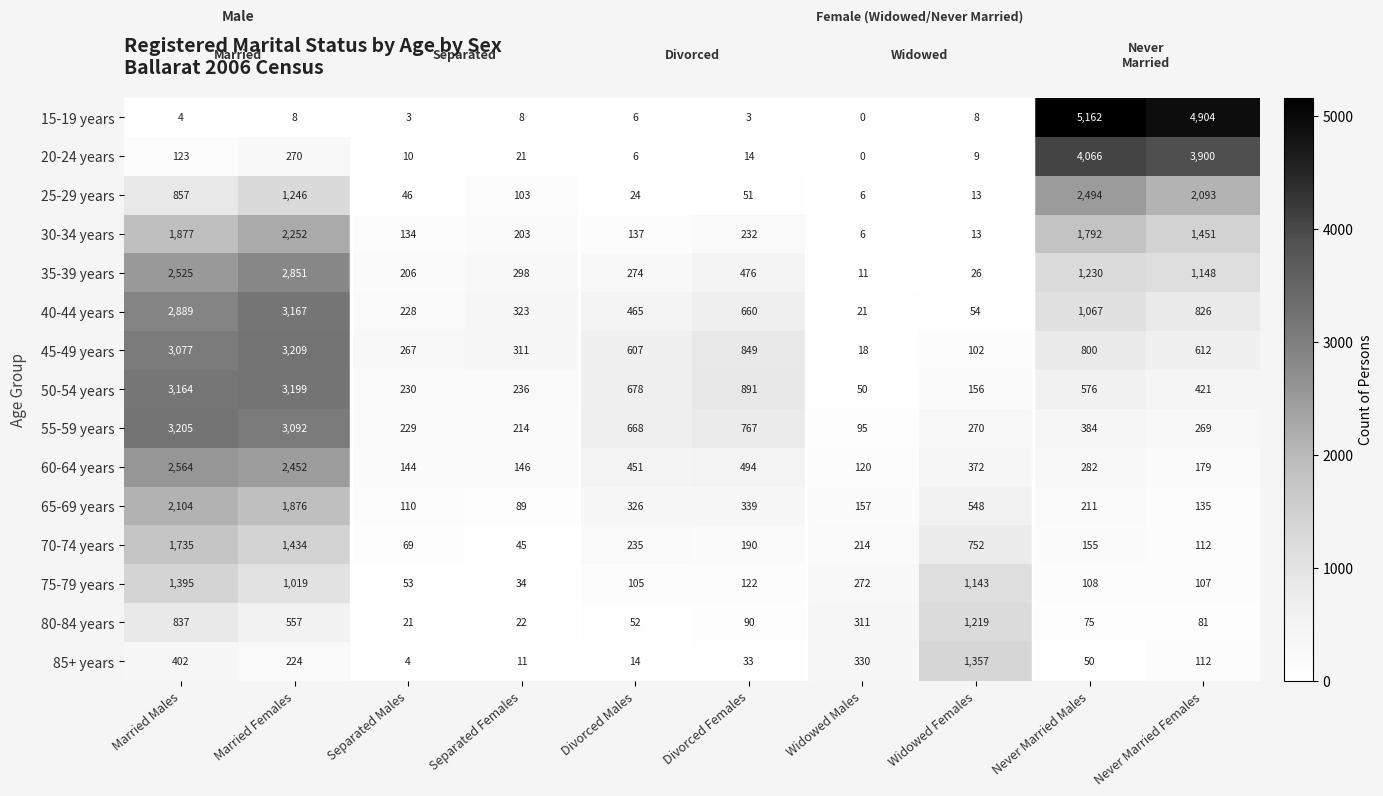

The value of 55-59 years at Separated Females is 214. True or false?

True